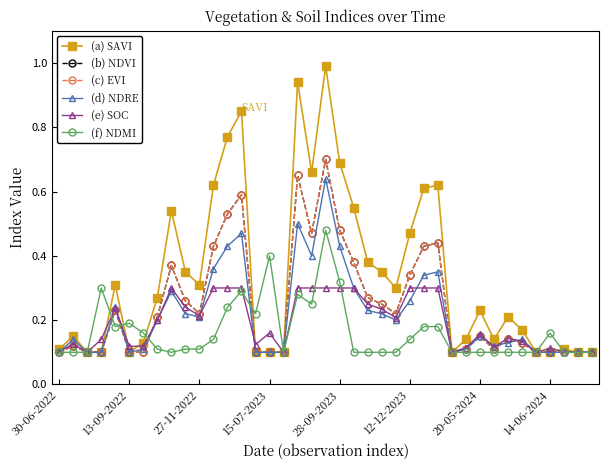

What is the value of the (d) NDRE point at the 28th from the left?

0.3